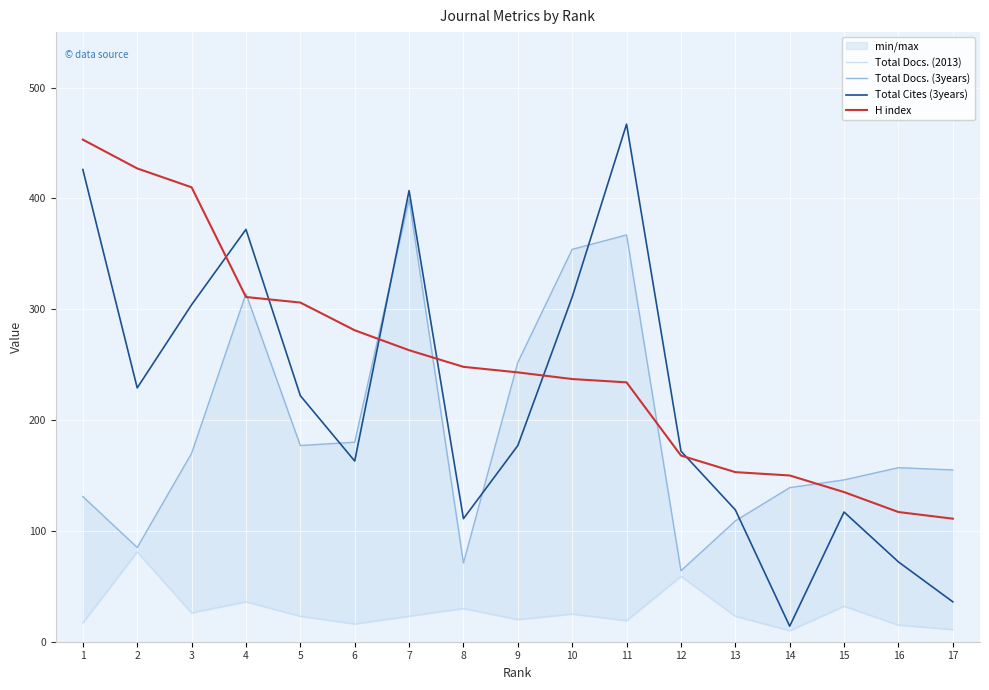

Which series has the largest total across all categories?

H index